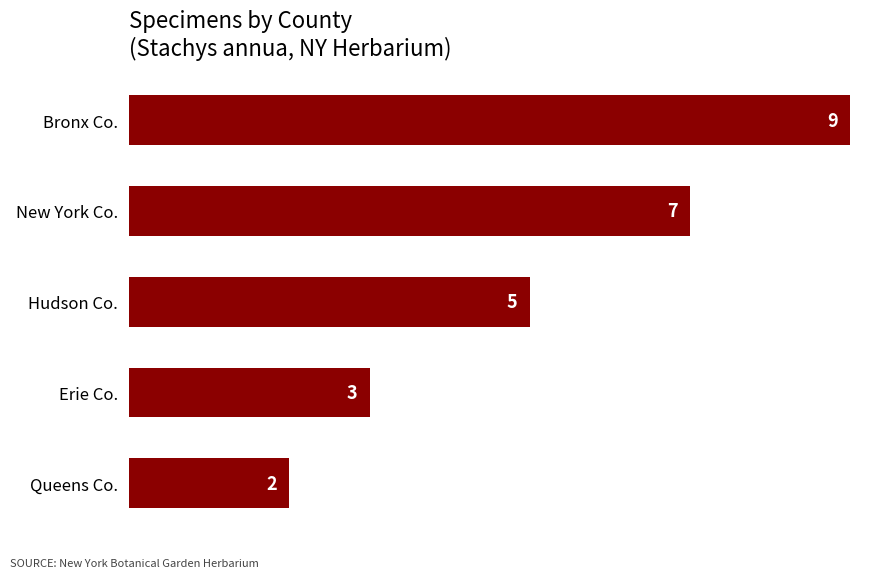

Count the values in the range 3 to 7.

3